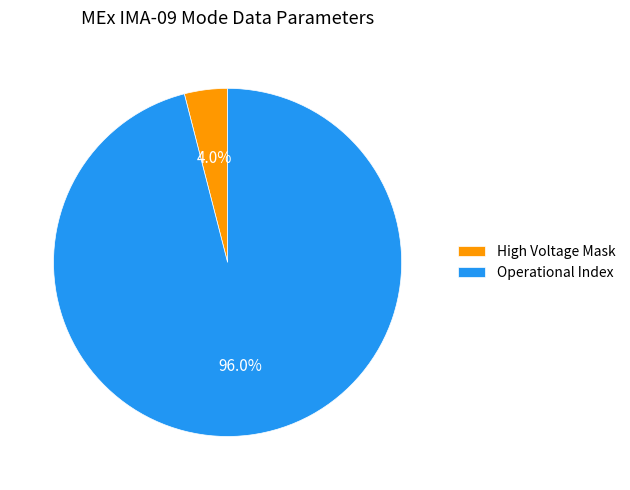

To the nearest percent, what is the average slice percentage?

50%